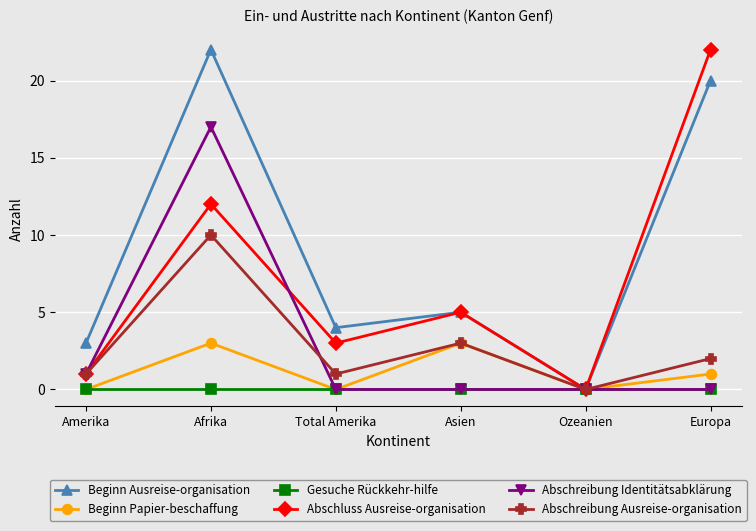

Which series has the largest total across all categories?

Beginn Ausreise-organisation